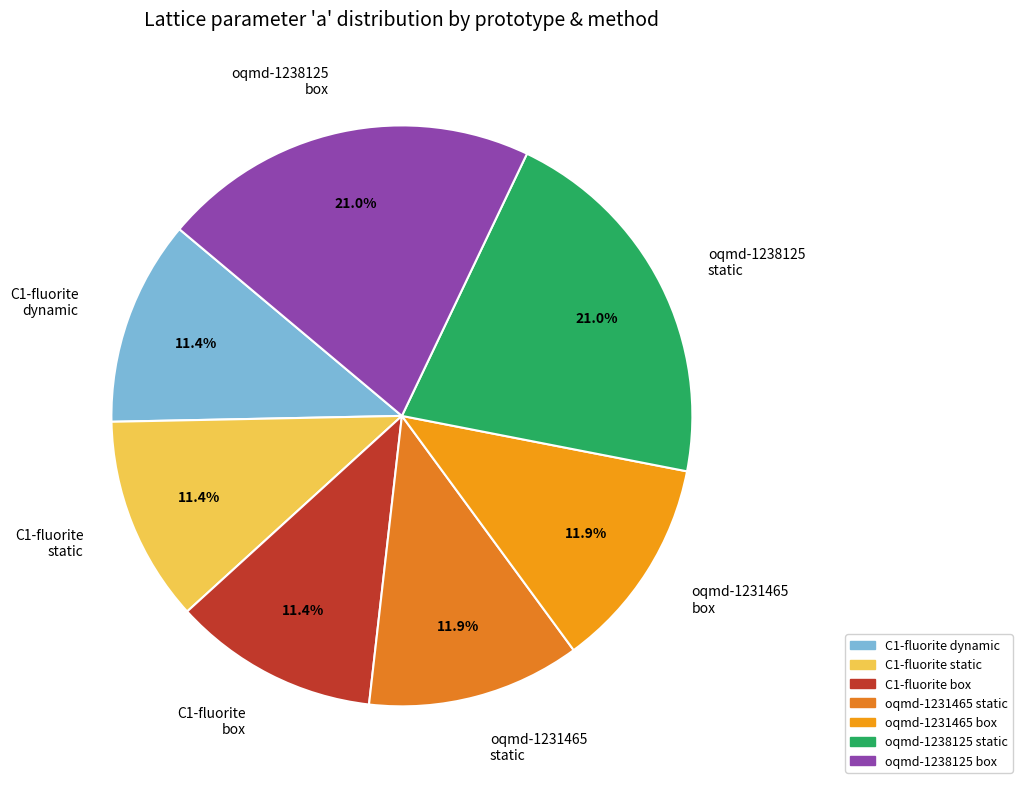

What is the total percentage of oqmd-1231465 box and C1-fluorite box?

23.3%